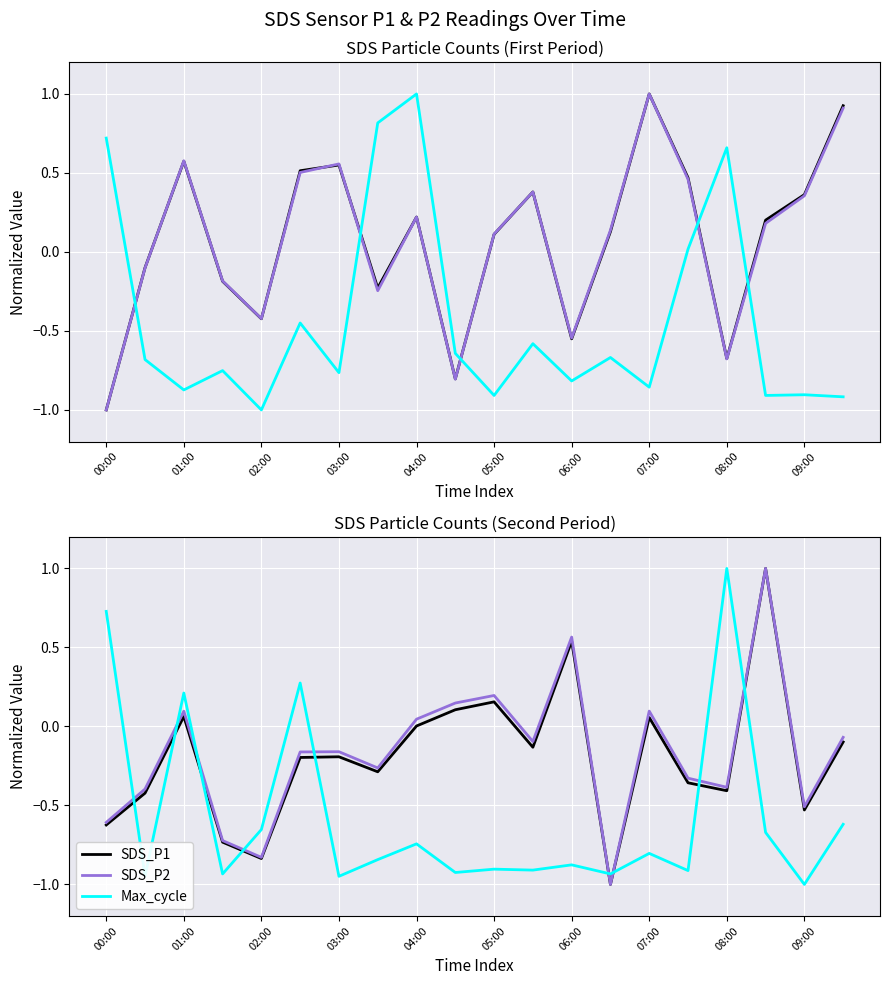

What is the minimum value shown in the chart?

-1.0